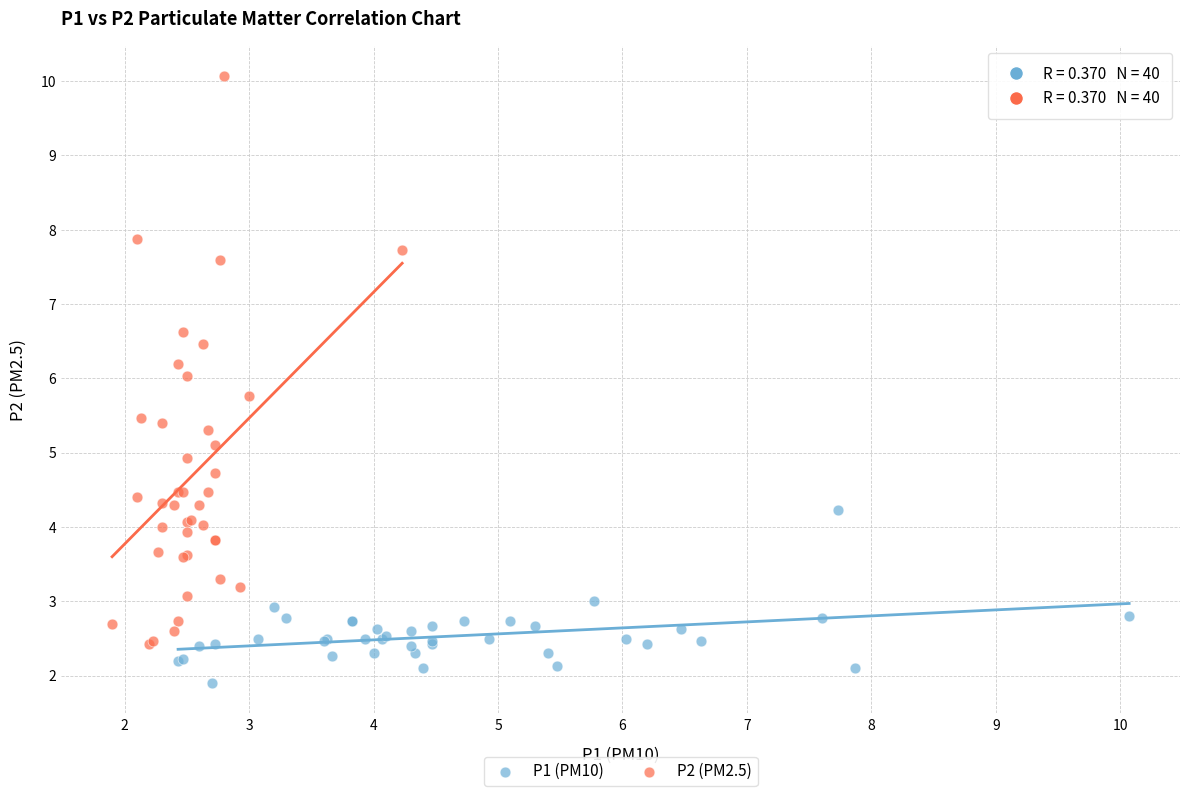

Which series reaches the minimum Y coordinate?

P1 (PM10)